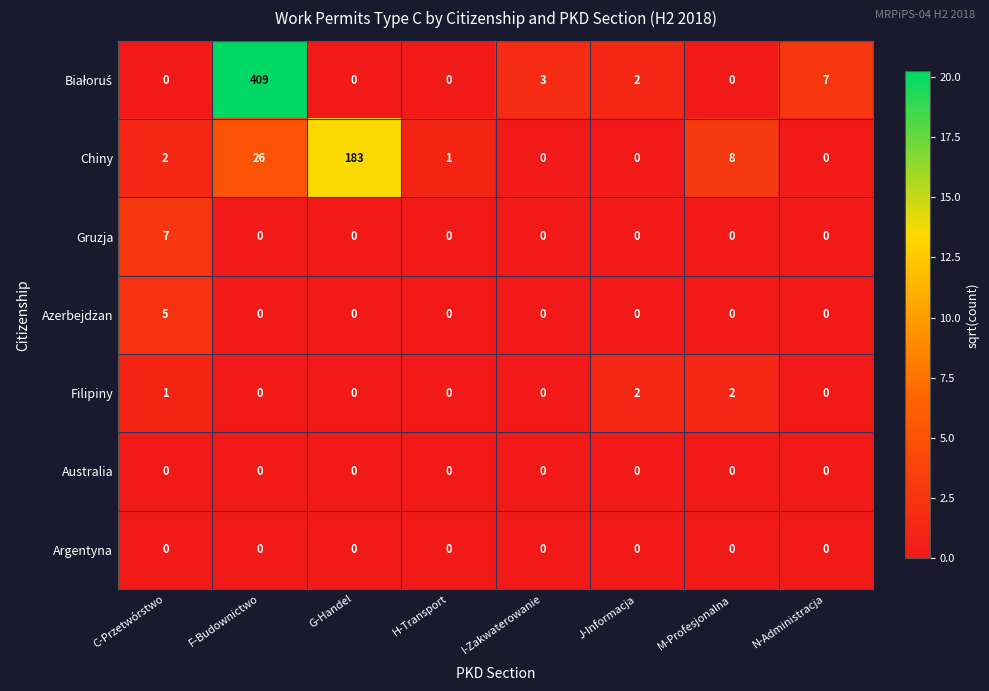

What is the maximum value shown in the chart?

409